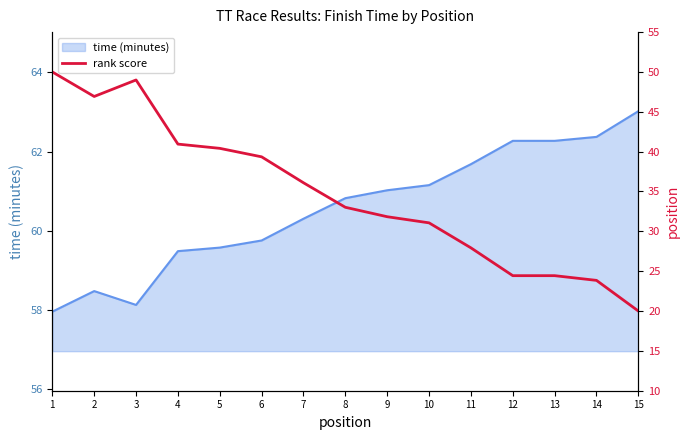

How many data points does each series have?

15